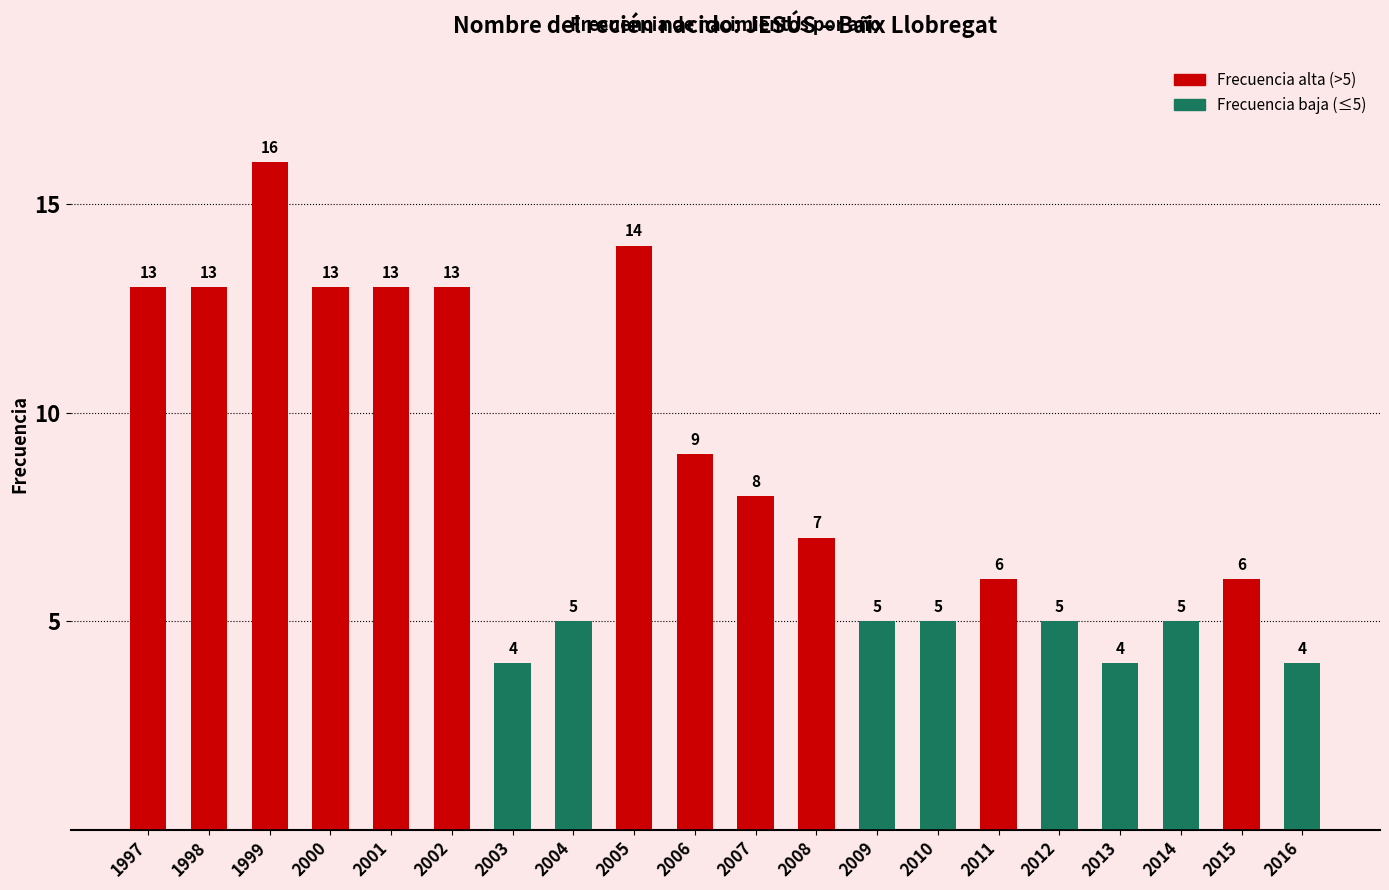

Reading left to right, extract all data points from this chart.

13	13	16	13	13	13	4	5	14	9	8	7	5	5	6	5	4	5	6	4